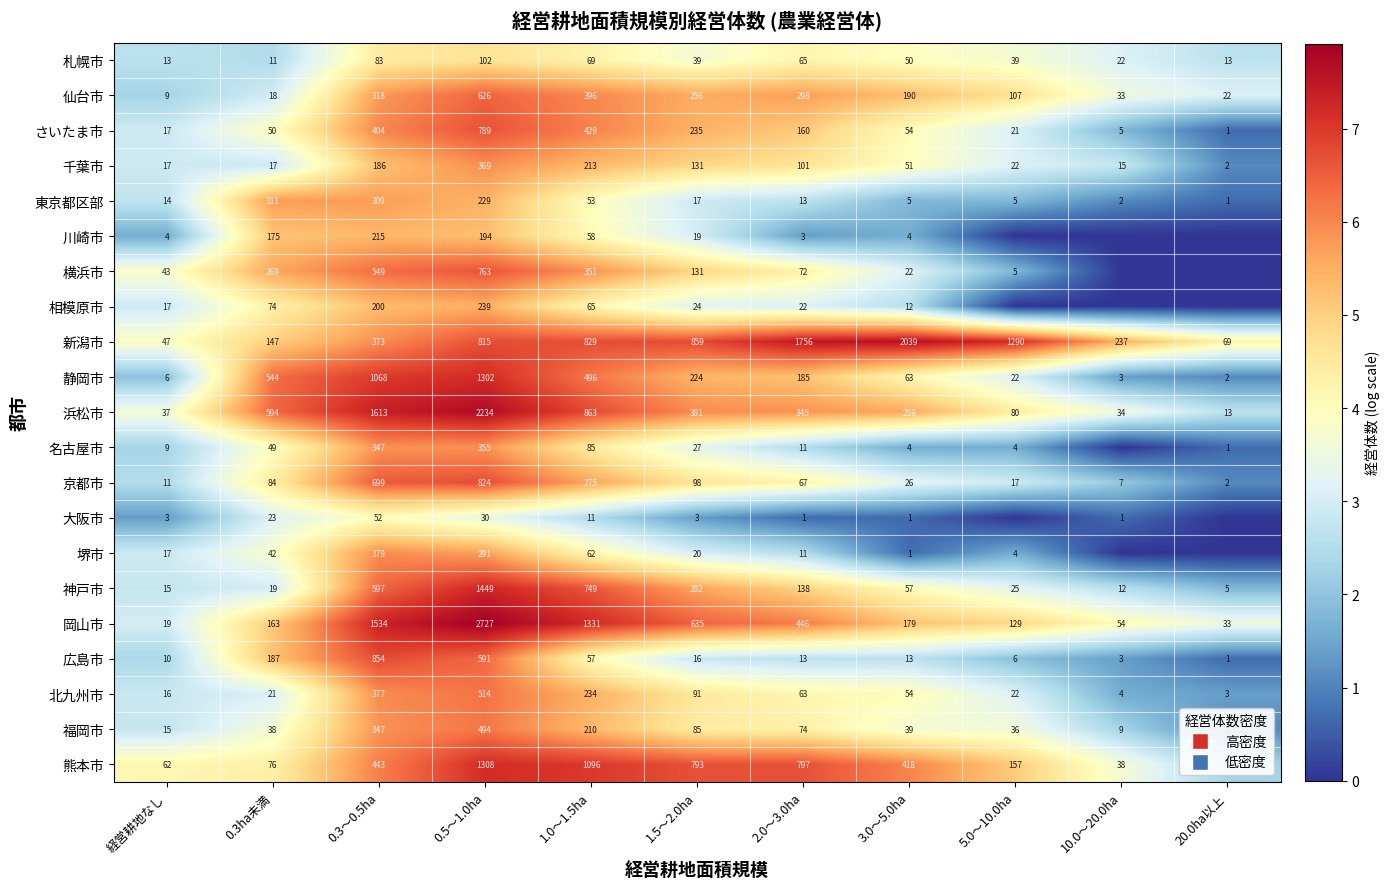

Which category has the highest value in the 仙台市 series?

0.5～1.0ha